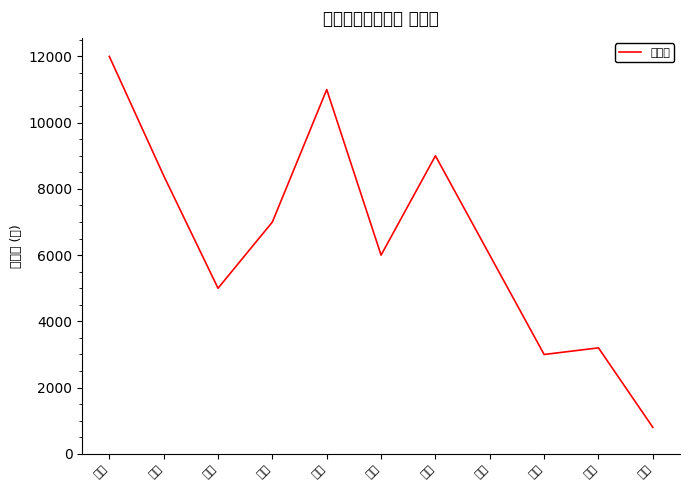

What is the sum of all values?

71400